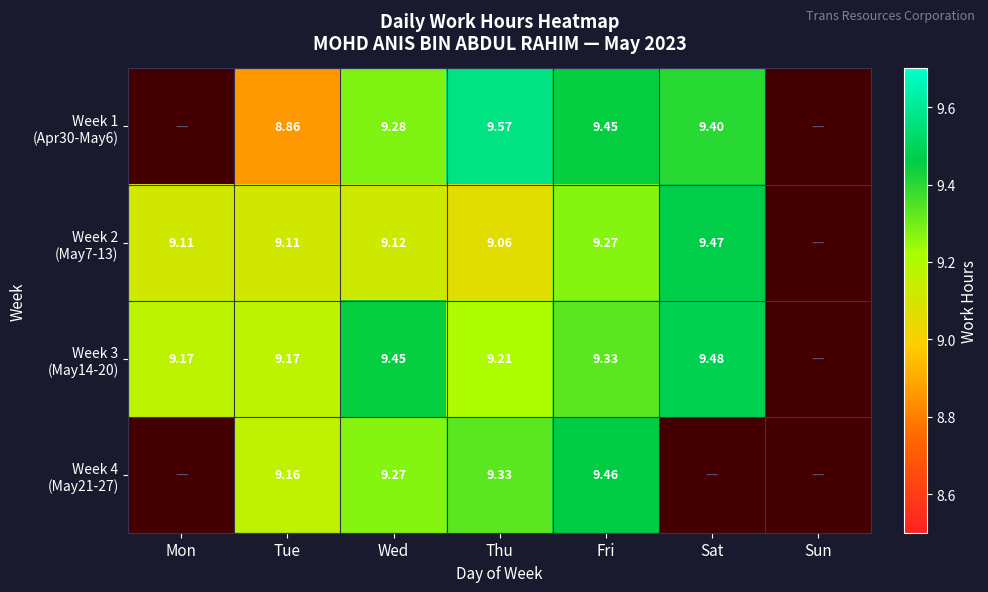

What is the sum of all Week 1 (Apr30-May6) values?

46.6